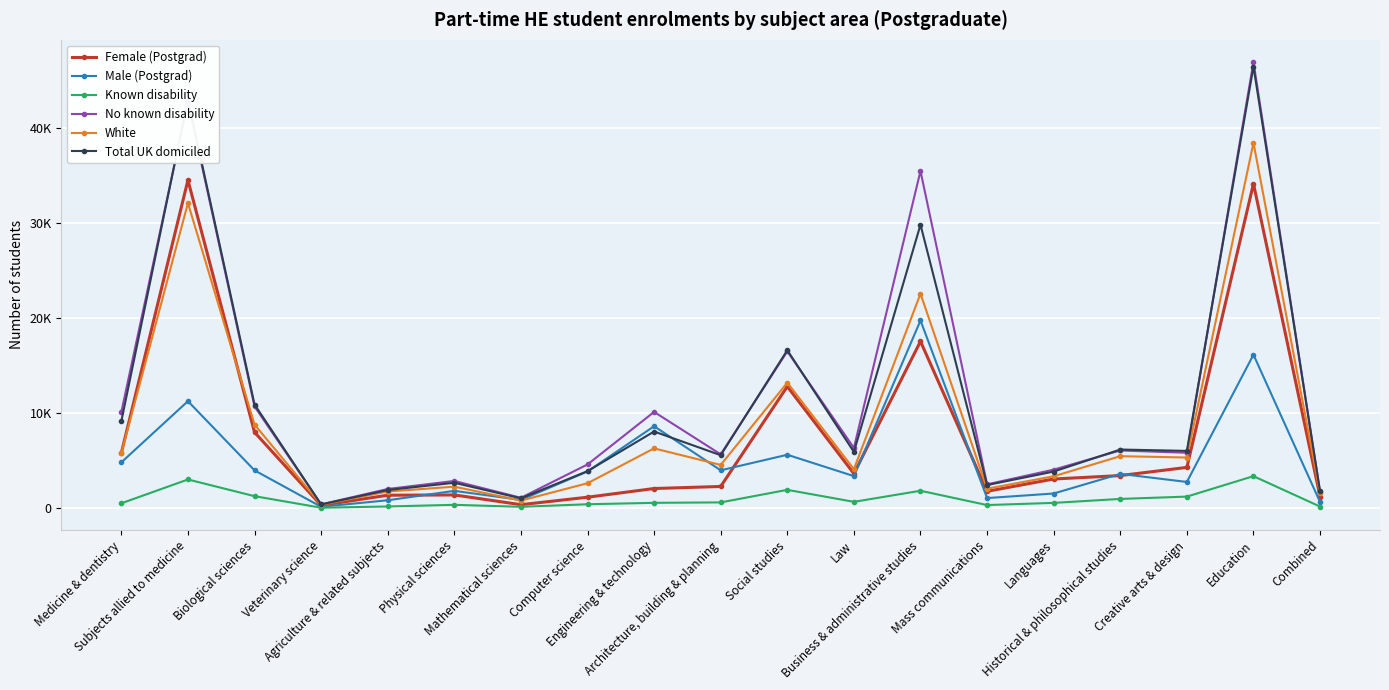

What is the sum of the Total UK domiciled values at Mass communications and Mathematical sciences?

3415